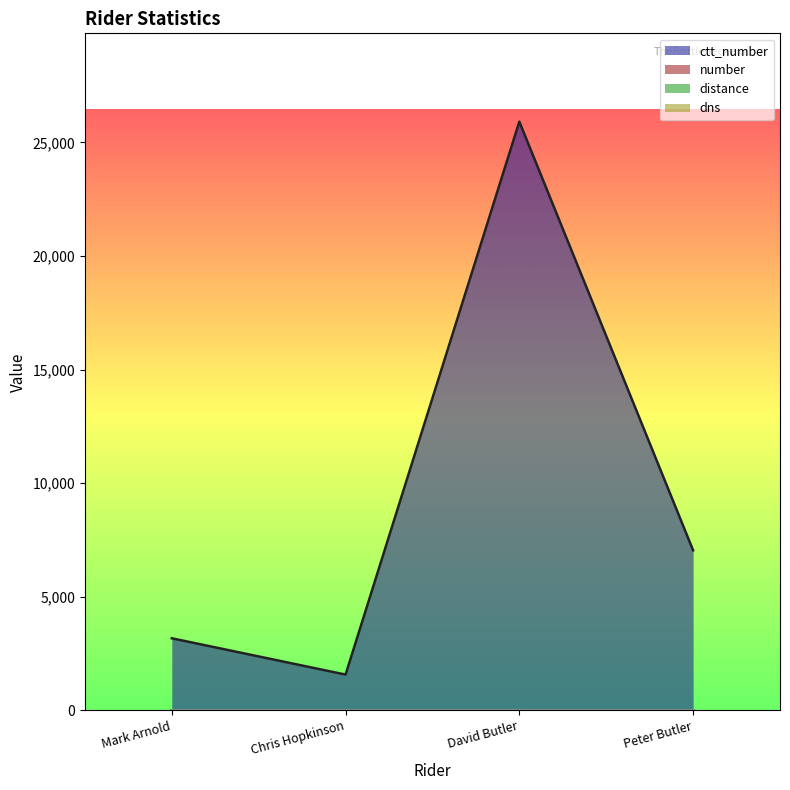

Is the value of ctt_number at Peter Butler greater than the value of dns at Chris Hopkinson?

Yes